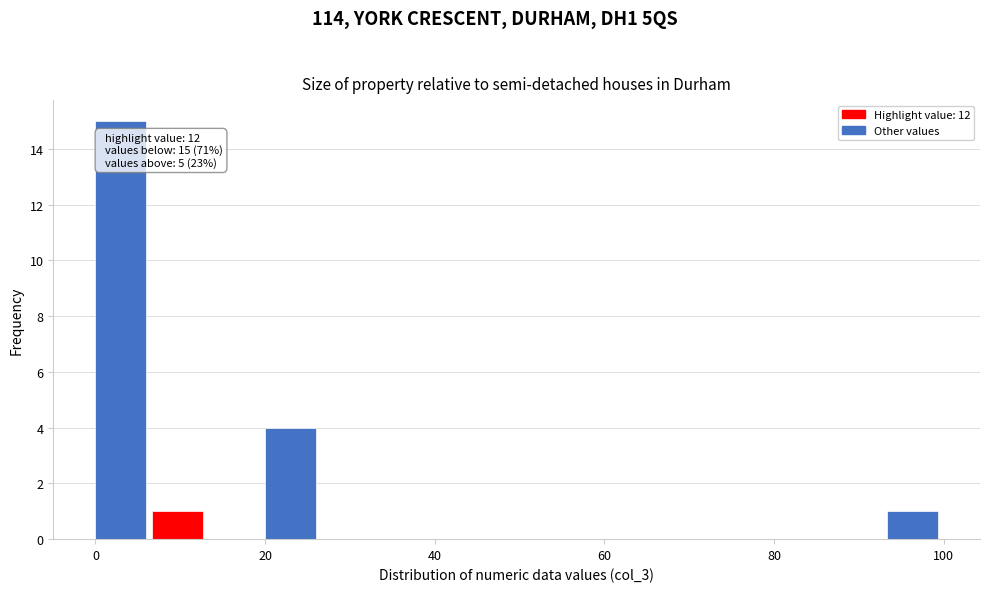

Read against the x-axis, roughly where is the centre of the tallest bar?

4